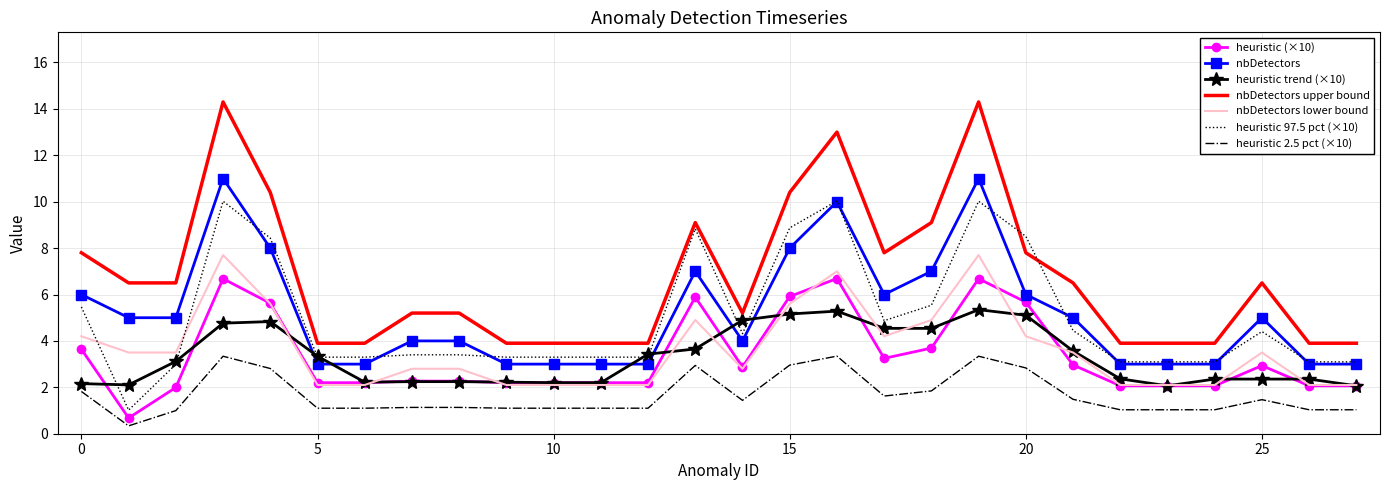

Count the number of categories in the chart.

28